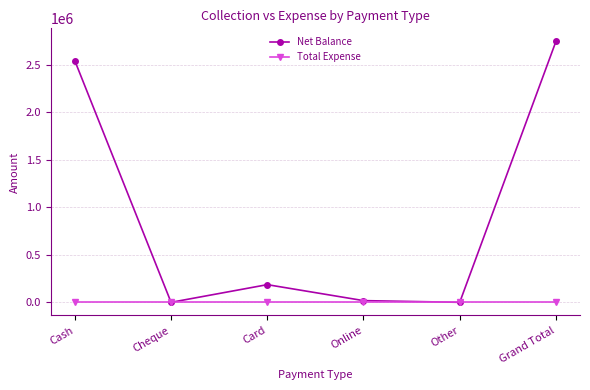

What are all the series names shown in the legend?

Net Balance, Total Expense